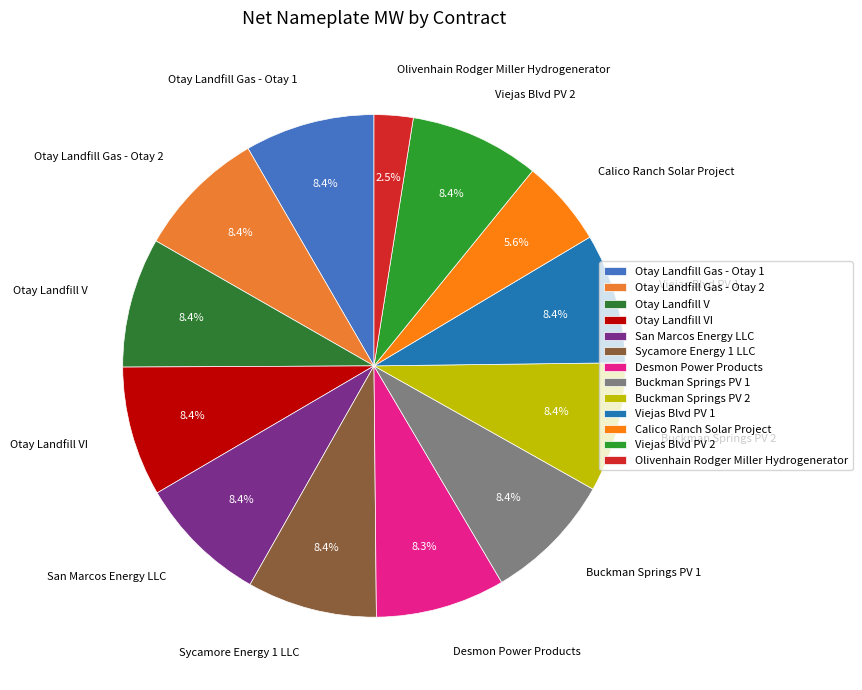

How much of the chart is everything except San Marcos Energy LLC?

91.6%